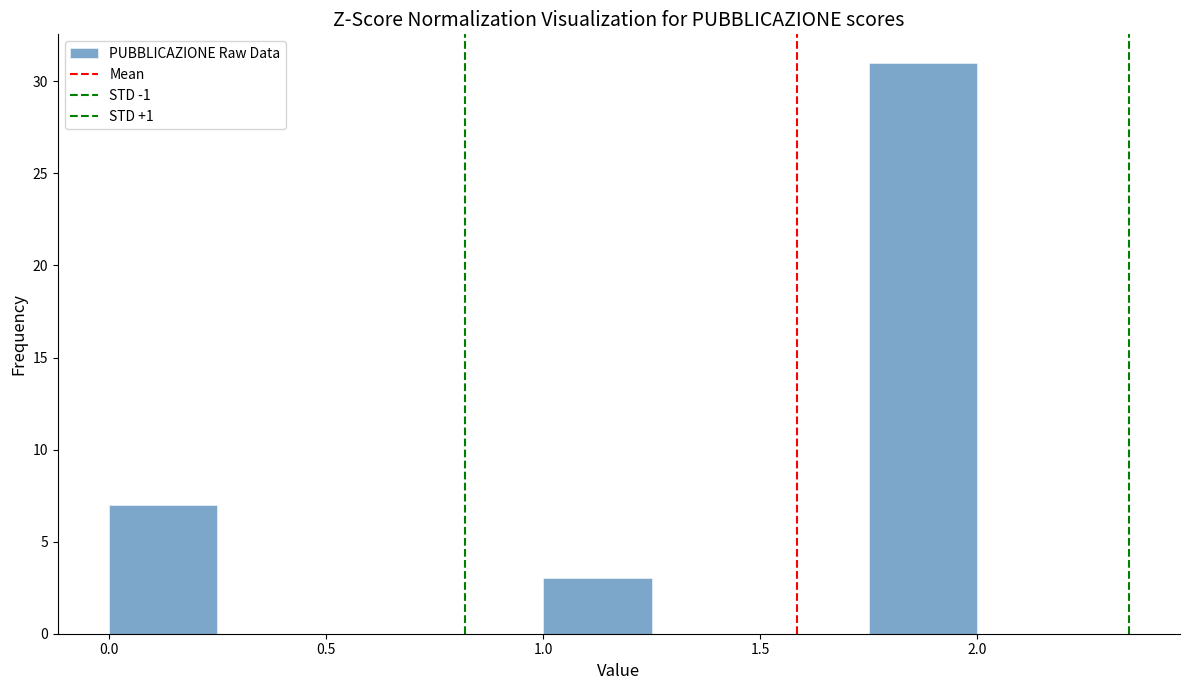

Reading left to right, list every bar in this chart as the range it spans on the x-axis followed by its height. The values are not printed on the chart, so give them approximately, as read against the axis.

0.00 to 0.25: 7
0.25 to 0.50: 0
0.50 to 0.75: 0
0.75 to 1.00: 0
1.00 to 1.25: 3
1.25 to 1.50: 0
1.50 to 1.75: 0
1.75 to 2.00: 31